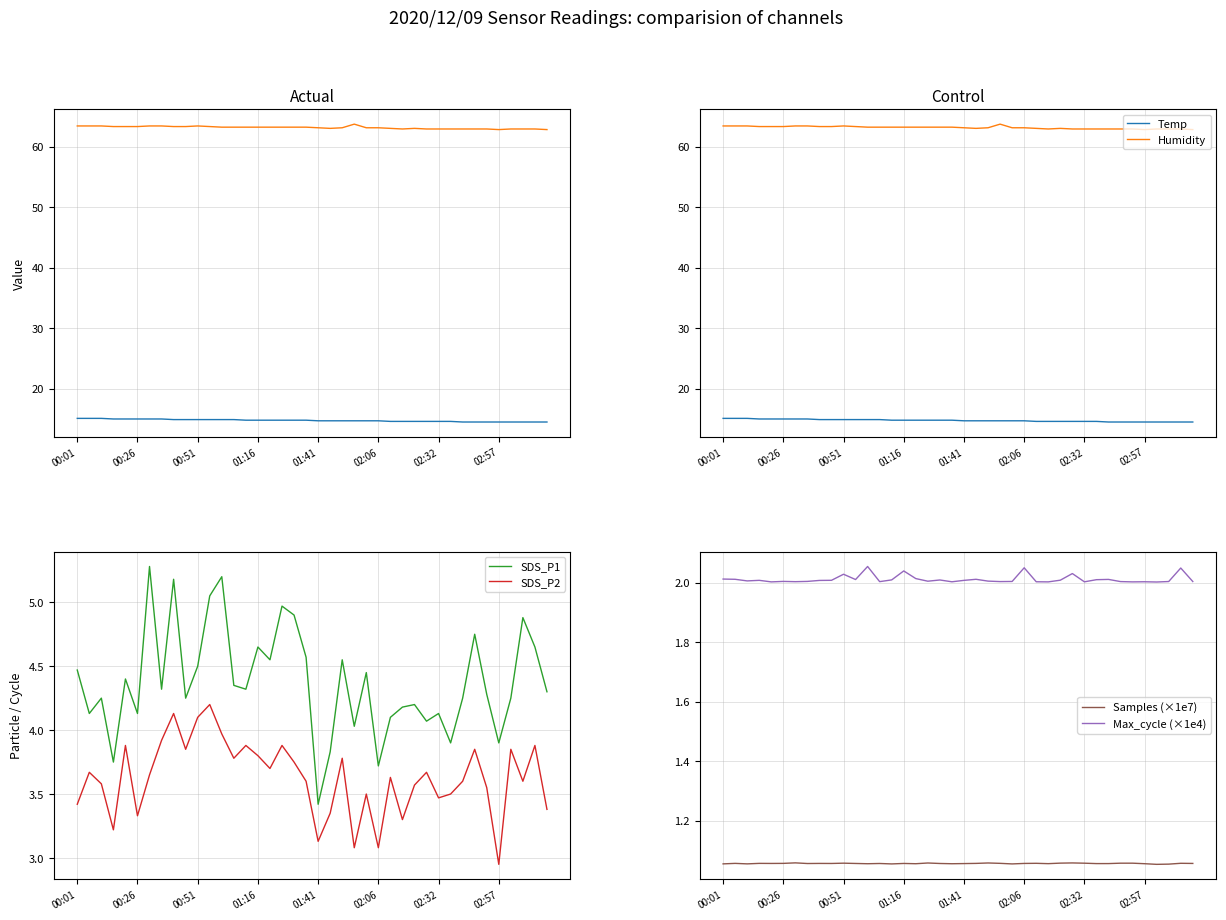

Between 32 and 38, which is larger?

32